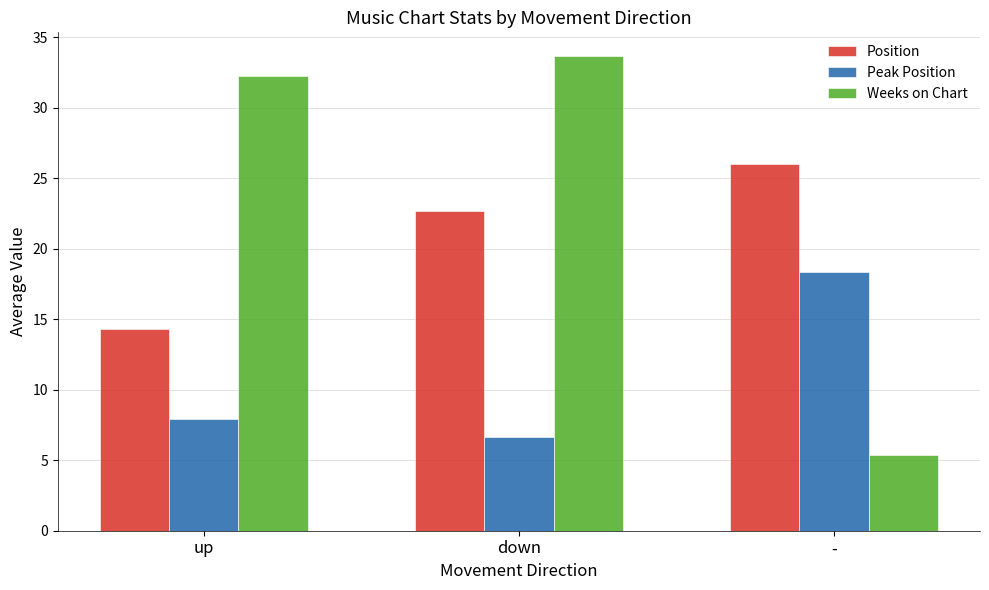

Count the number of data series in this chart.

3